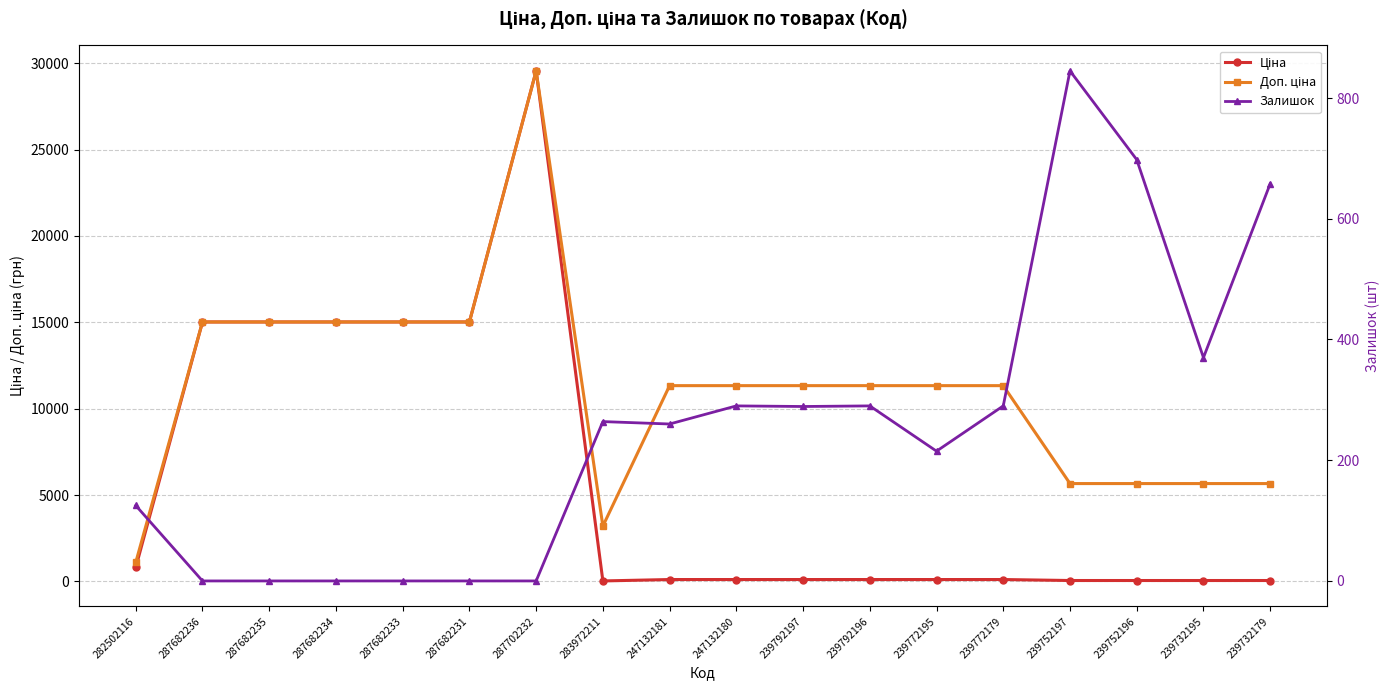

Which category has the lowest value in the Залишок series?

287682236